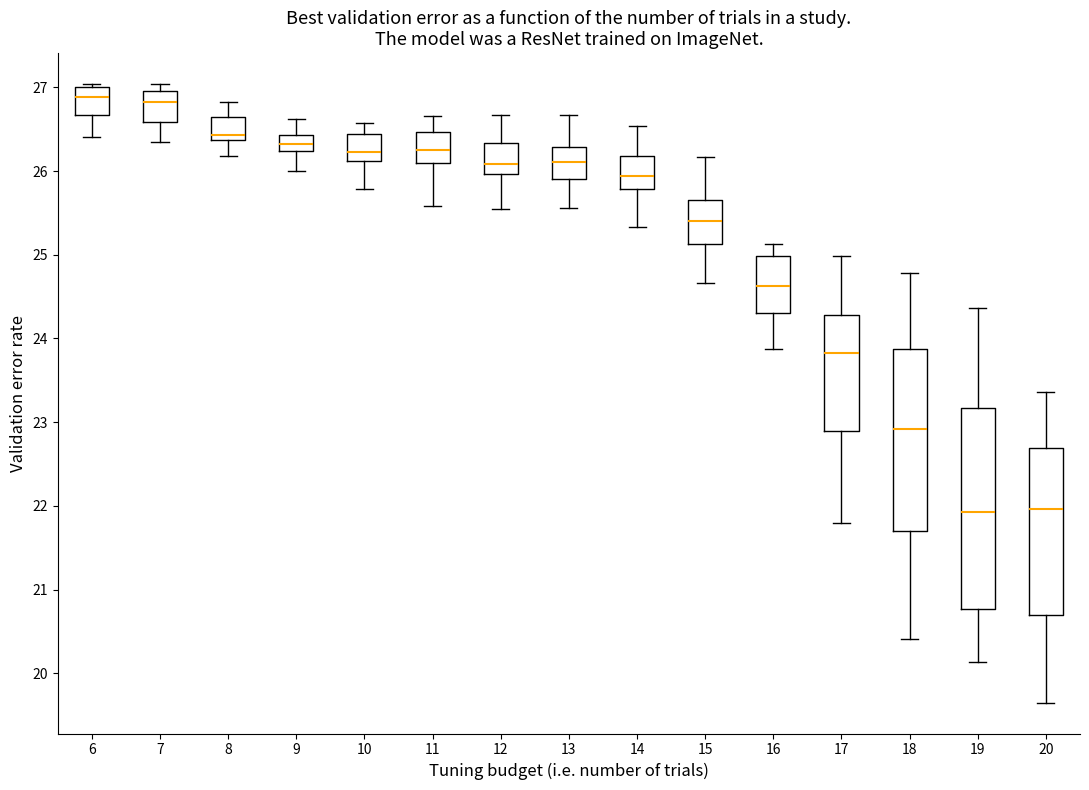

Reading left to right, transcribe this box plot: for each box, give where its median line is, the range the box spans, and where its two whiskers end, as read against the y-axis. The values are not printed on the chart, so give them approximately, as read against the axis.

6: median 26.9, box 26.7 to 27.0, whiskers 26.4 to 27.0 (just above the box's upper edge)
7: median 26.8, box 26.6 to 27.0, whiskers 26.3 to 27.0 (just above the box's upper edge)
8: median 26.4 (just above the box's lower edge), box 26.4 to 26.6, whiskers 26.2 to 26.8
9: median 26.3, box 26.2 to 26.4, whiskers 26.0 to 26.6
10: median 26.2, box 26.1 to 26.4, whiskers 25.8 to 26.6
11: median 26.2, box 26.1 to 26.5, whiskers 25.6 to 26.7
12: median 26.1, box 26.0 to 26.3, whiskers 25.5 to 26.7
13: median 26.1, box 25.9 to 26.3, whiskers 25.6 to 26.7
14: median 25.9, box 25.8 to 26.2, whiskers 25.3 to 26.5
15: median 25.4, box 25.1 to 25.7, whiskers 24.7 to 26.2
16: median 24.6, box 24.3 to 25.0, whiskers 23.9 to 25.1
17: median 23.8, box 22.9 to 24.3, whiskers 21.8 to 25.0
18: median 22.9, box 21.7 to 23.9, whiskers 20.4 to 24.8
19: median 21.9, box 20.8 to 23.2, whiskers 20.1 to 24.4
20: median 22.0, box 20.7 to 22.7, whiskers 19.7 to 23.4